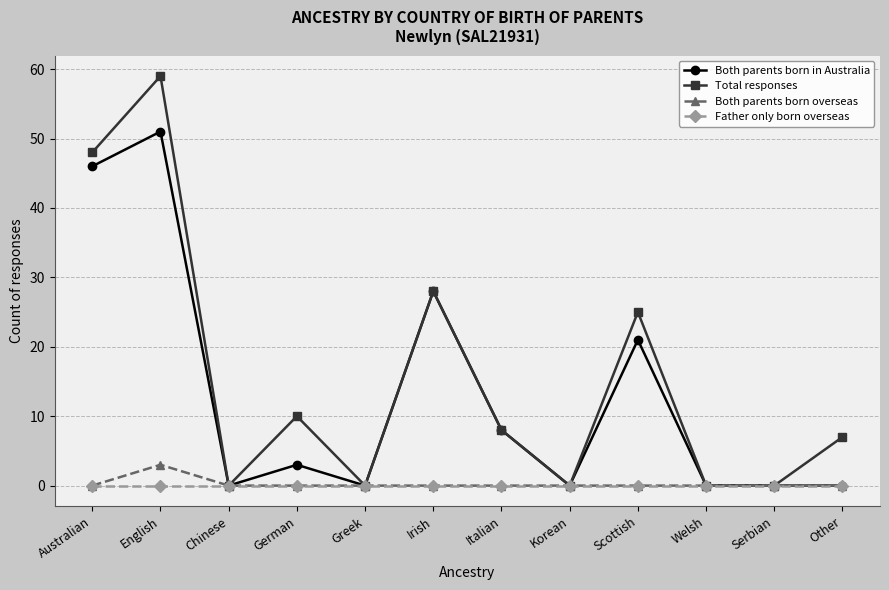

Reading right to left, list all the values displayed in this chart.

Both parents born in Australia: Other=0	Serbian=0	Welsh=0	Scottish=21	Korean=0	Italian=8	Irish=28	Greek=0	German=3	Chinese=0	English=51	Australian=46
Total responses: Other=7	Serbian=0	Welsh=0	Scottish=25	Korean=0	Italian=8	Irish=28	Greek=0	German=10	Chinese=0	English=59	Australian=48
Both parents born overseas: Other=0	Serbian=0	Welsh=0	Scottish=0	Korean=0	Italian=0	Irish=0	Greek=0	German=0	Chinese=0	English=3	Australian=0
Father only born overseas: Other=0	Serbian=0	Welsh=0	Scottish=0	Korean=0	Italian=0	Irish=0	Greek=0	German=0	Chinese=0	English=0	Australian=0